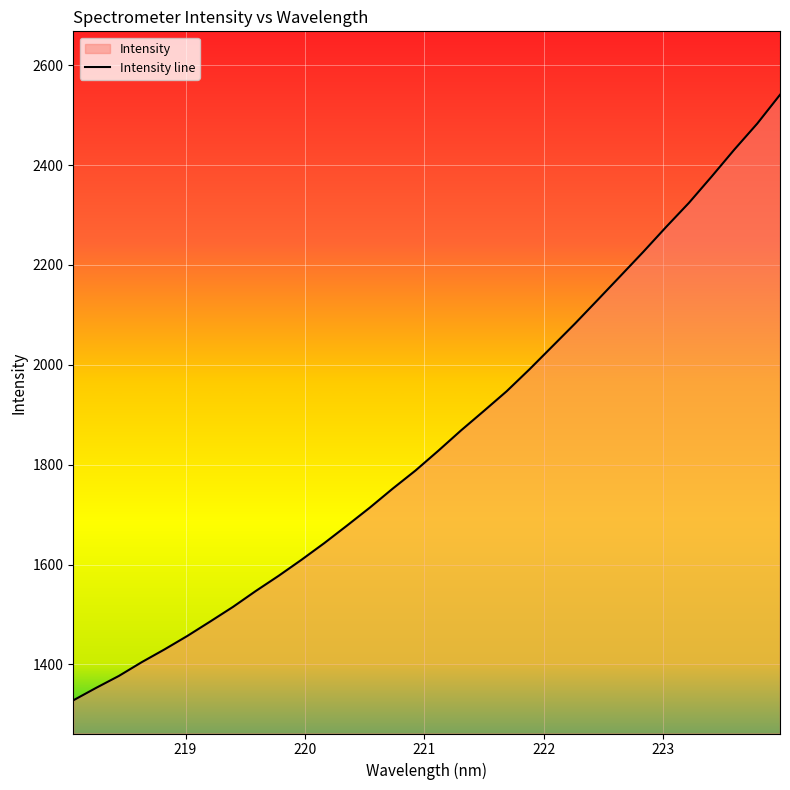

What is the difference between the maximum and minimum values?

1212.7